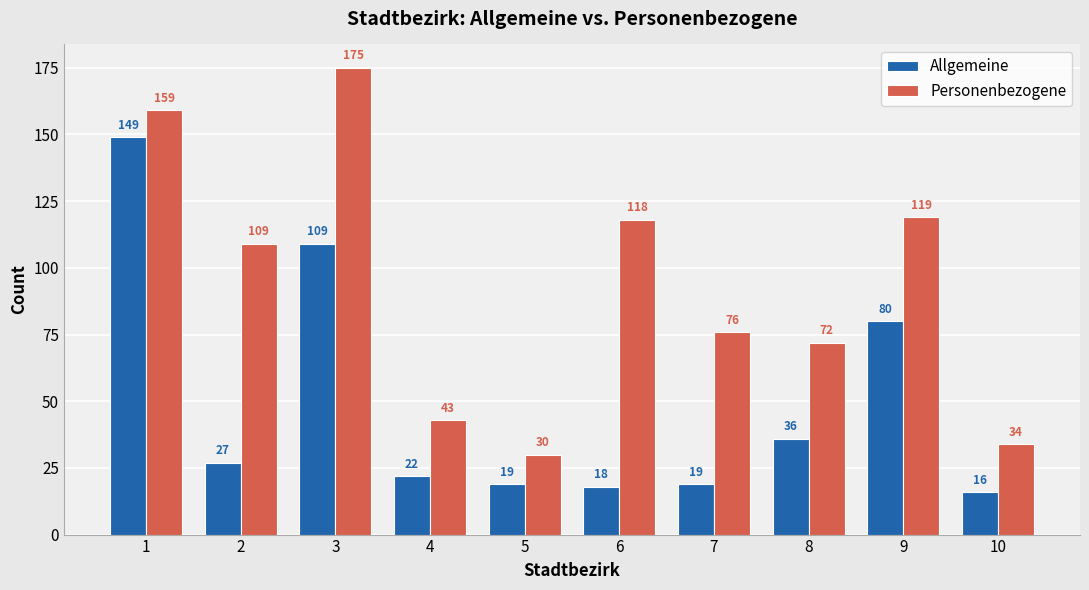

Which series has the widest spread of values?

Personenbezogene